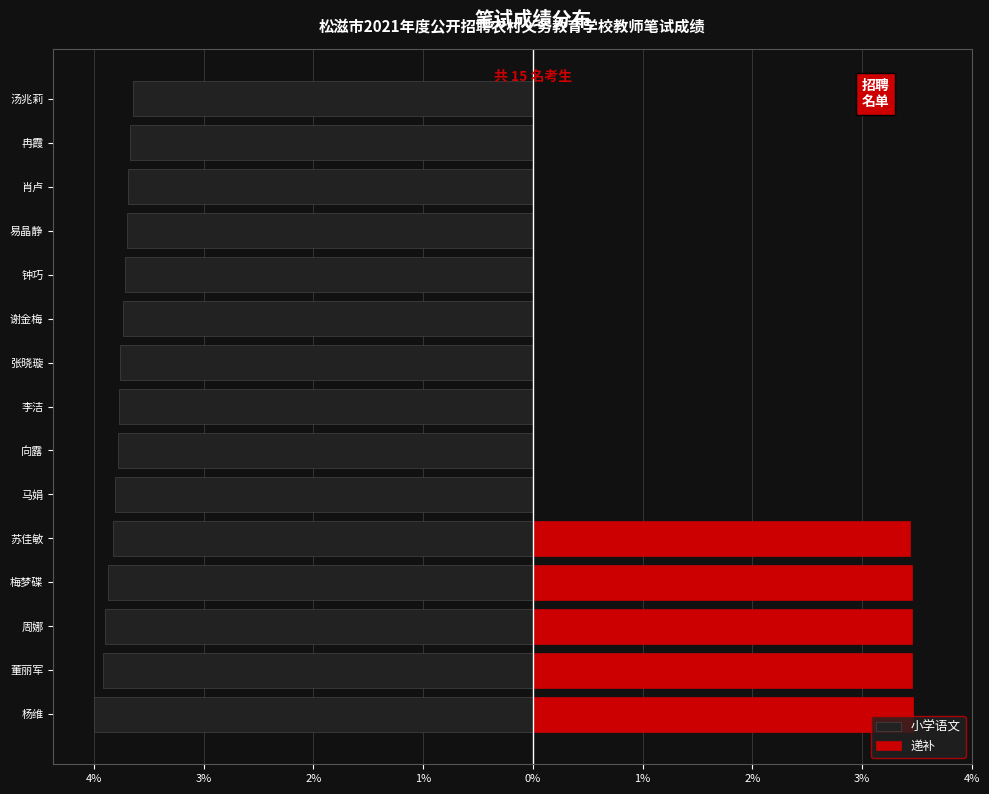

At how many categories does at least one series exceed 0?

5